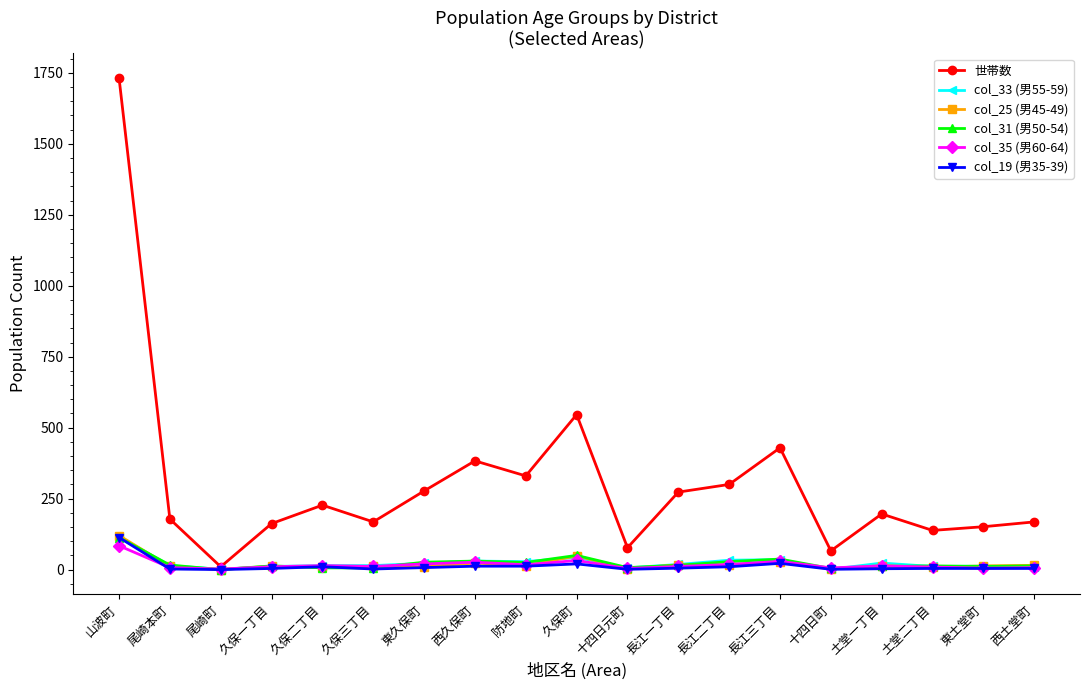

What is the label of the 6th point from the left?

久保三丁目